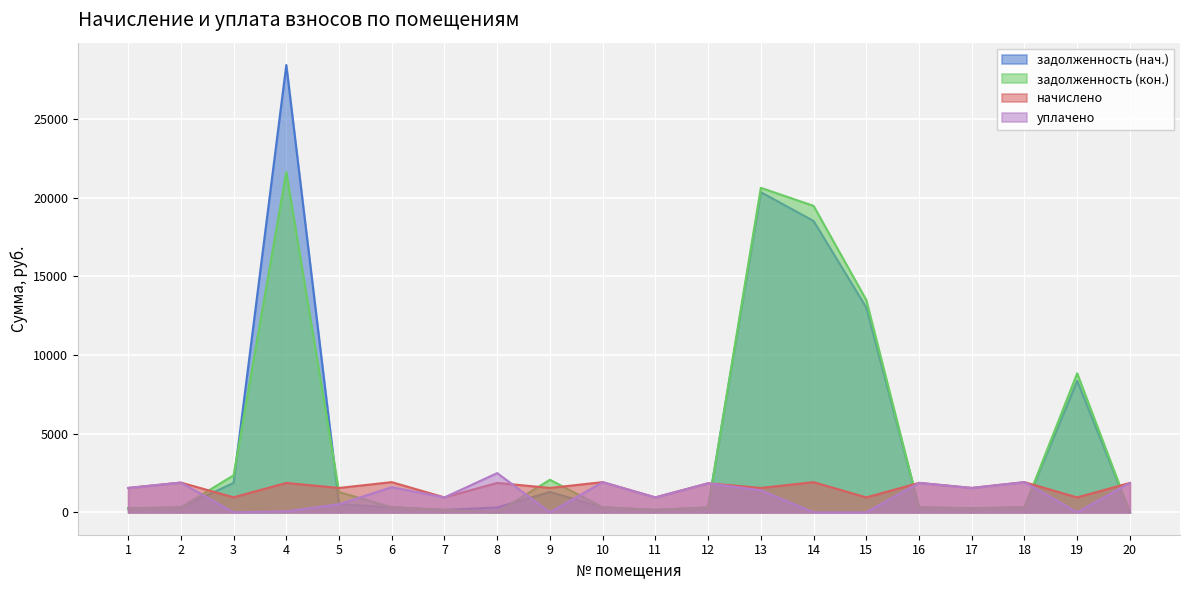

At which category is the sum across all series the highest?

4